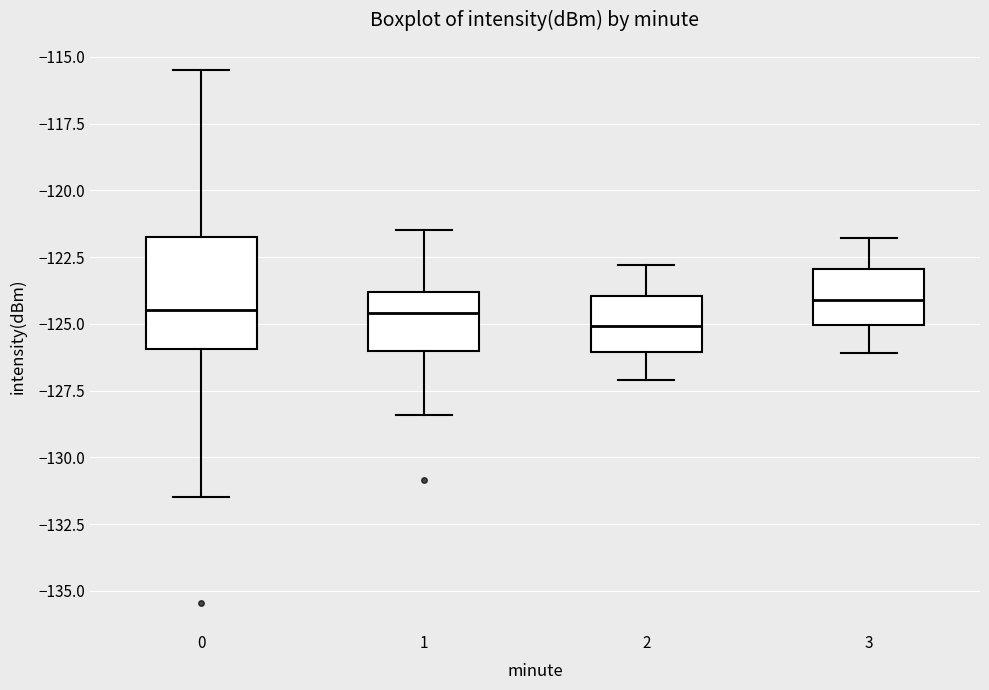

Which box is the tallest, from its lower edge to its upper edge?

0